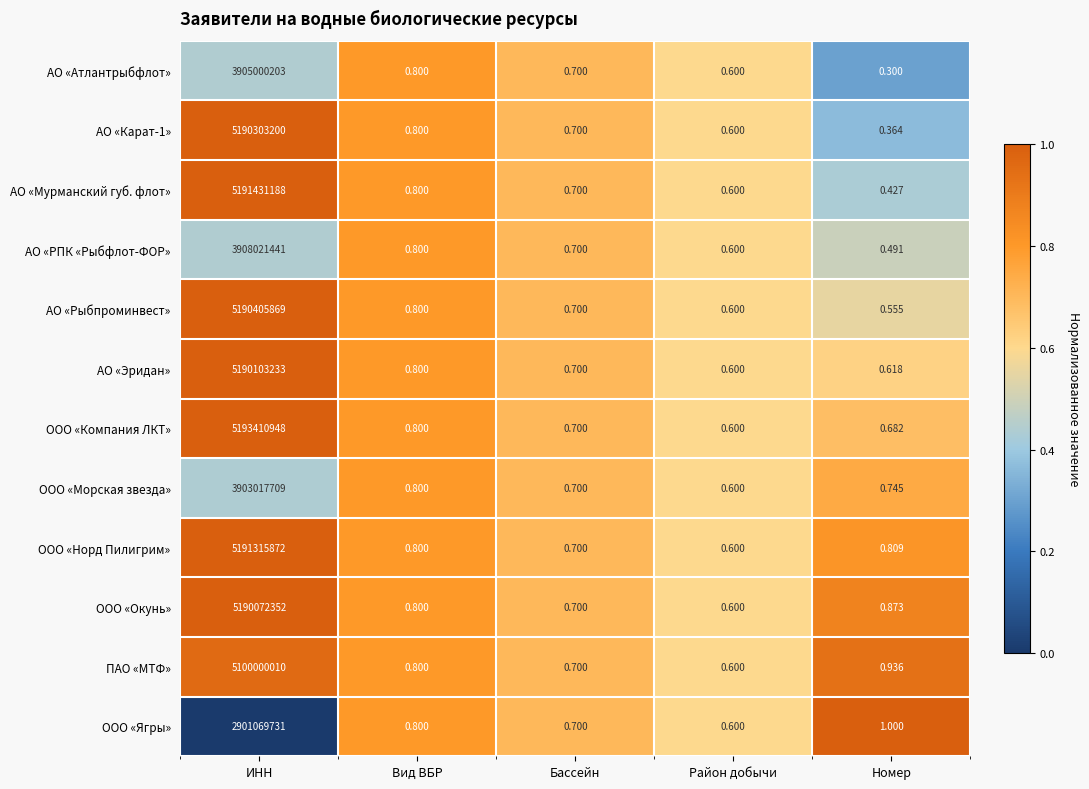

Rank the series by their maximum value, from highest to lowest.

ООО «Компания ЛКТ», АО «Мурманский губ. флот», ООО «Норд Пилигрим», АО «Рыбпроминвест», АО «Карат-1», АО «Эридан», ООО «Окунь», ПАО «МТФ», АО «РПК «Рыбфлот-ФОР», АО «Атлантрыбфлот», ООО «Морская звезда», ООО «Ягры»